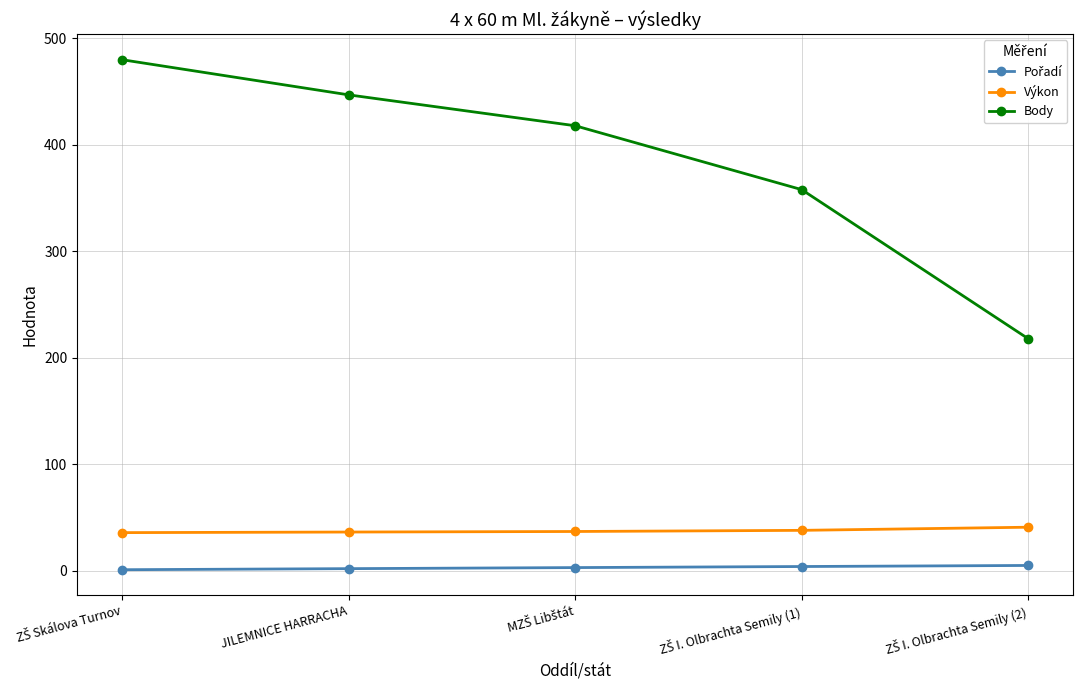

True or false: Body and Výkon intersect in this chart.

False